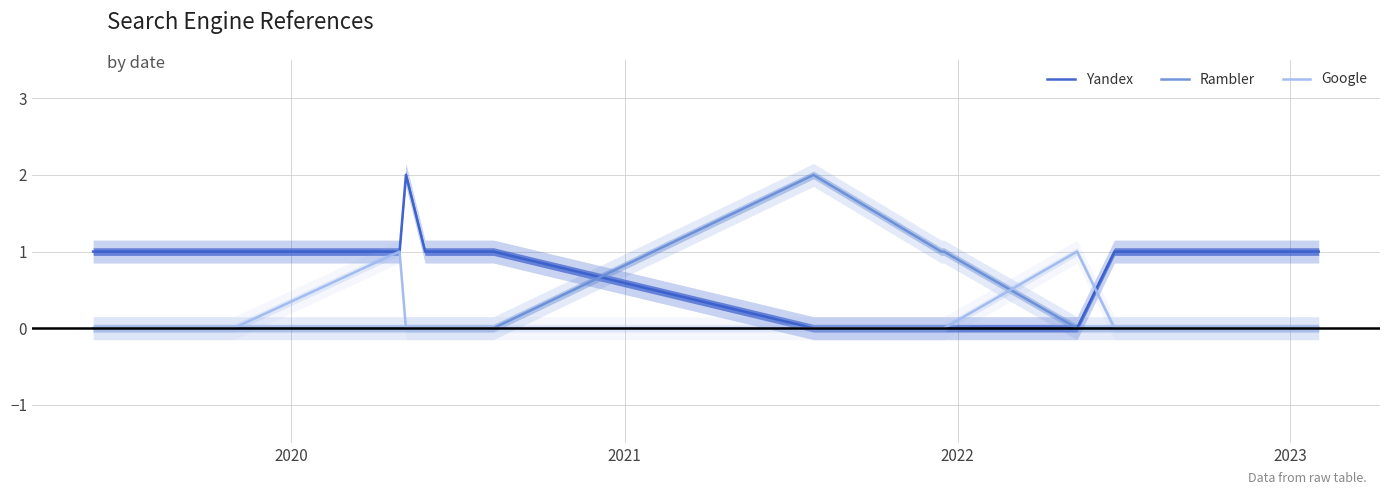

Does the chart display data point markers on the line(s)?

No